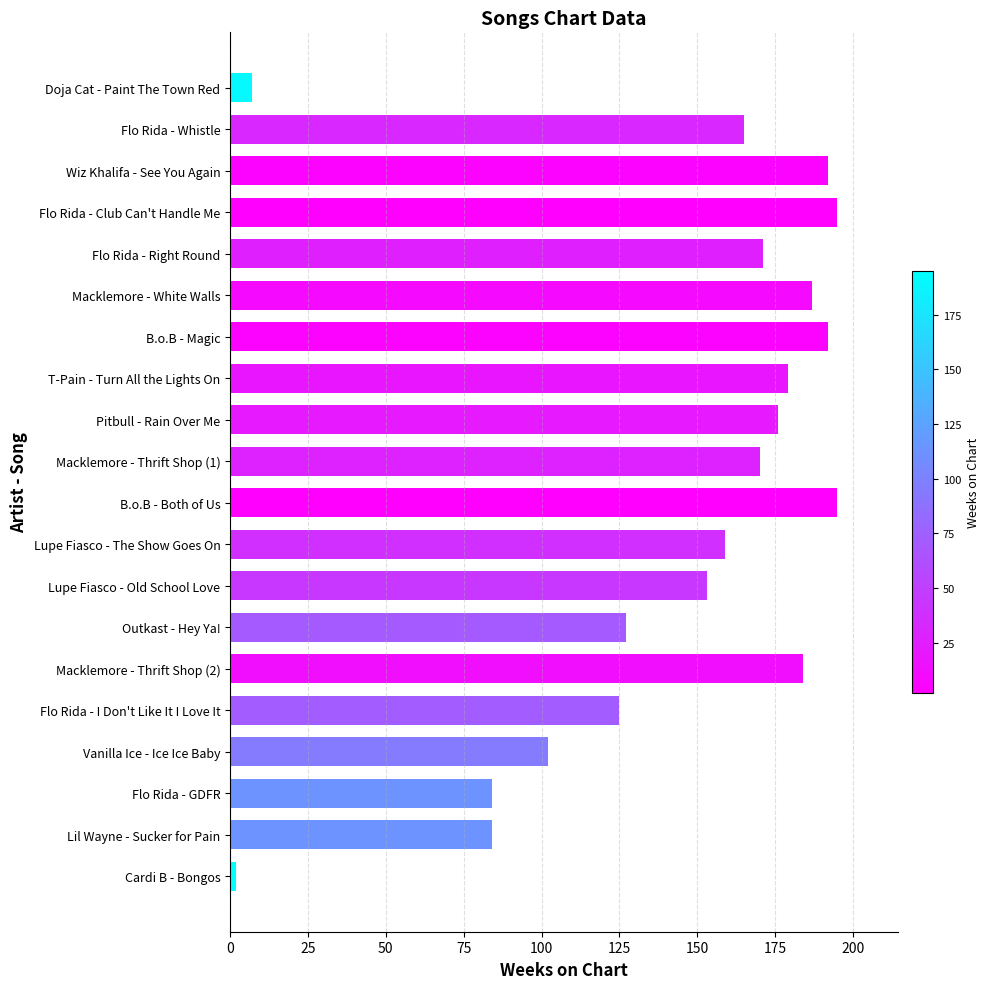

What is the minimum value shown in the chart?

2